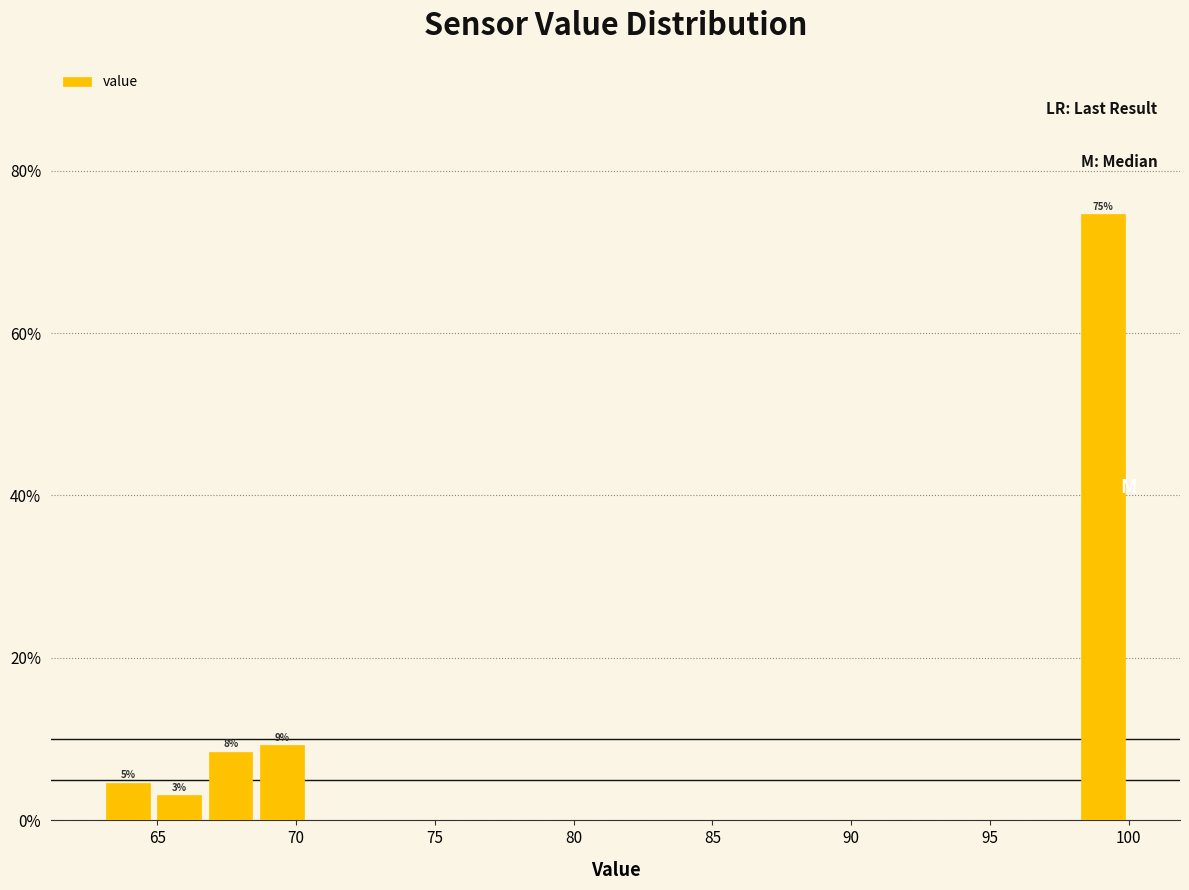

Read against the x-axis, roughly where is the centre of the tallest bar?

99.0